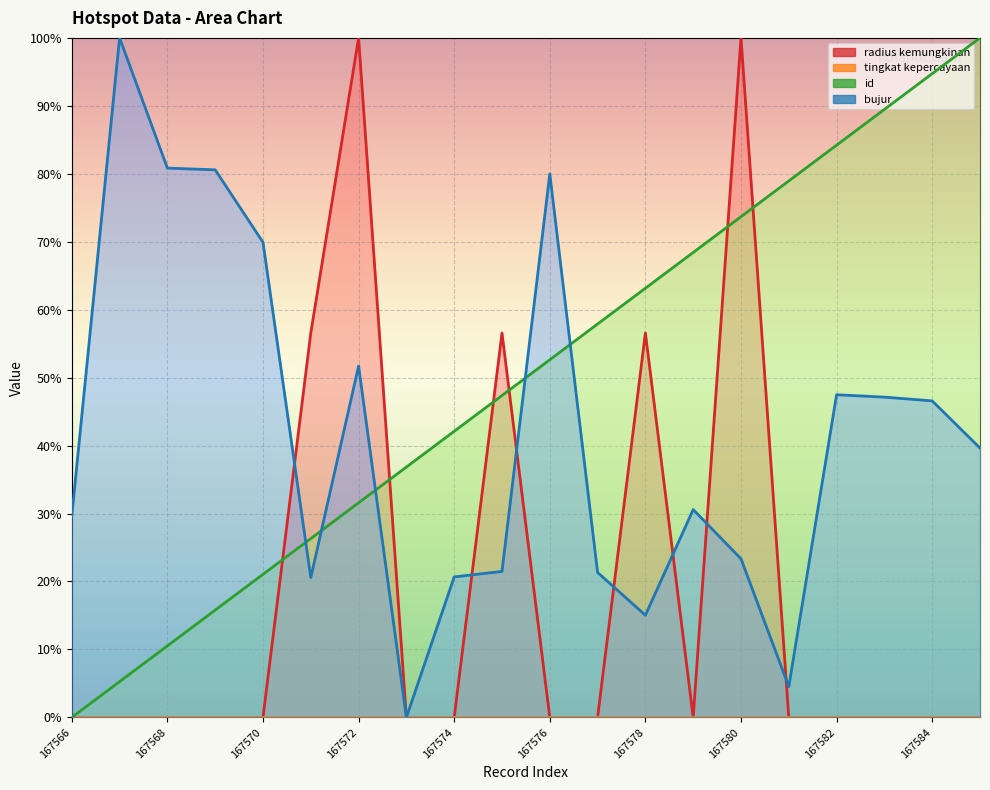

At how many categories does at least one series exceed 61?

14